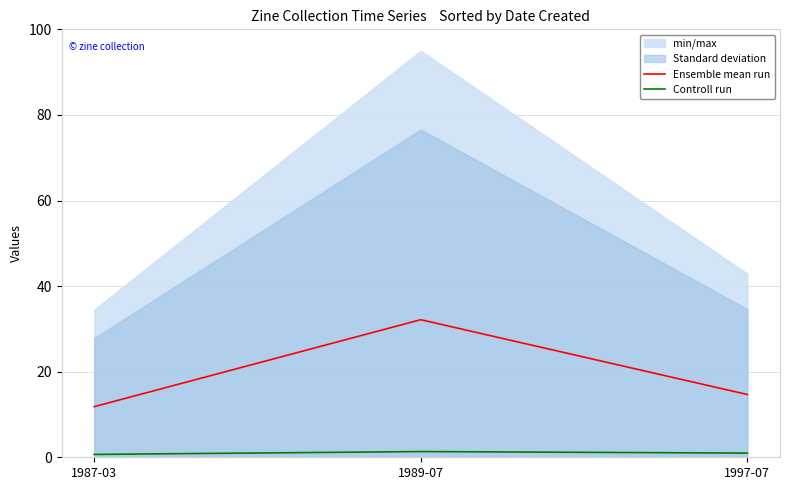

Reading left to right, transcribe all the data shown in this chart.

Ensemble mean run: 11.8	32.1	14.7
Controll run: 0.7	1.3	1.0